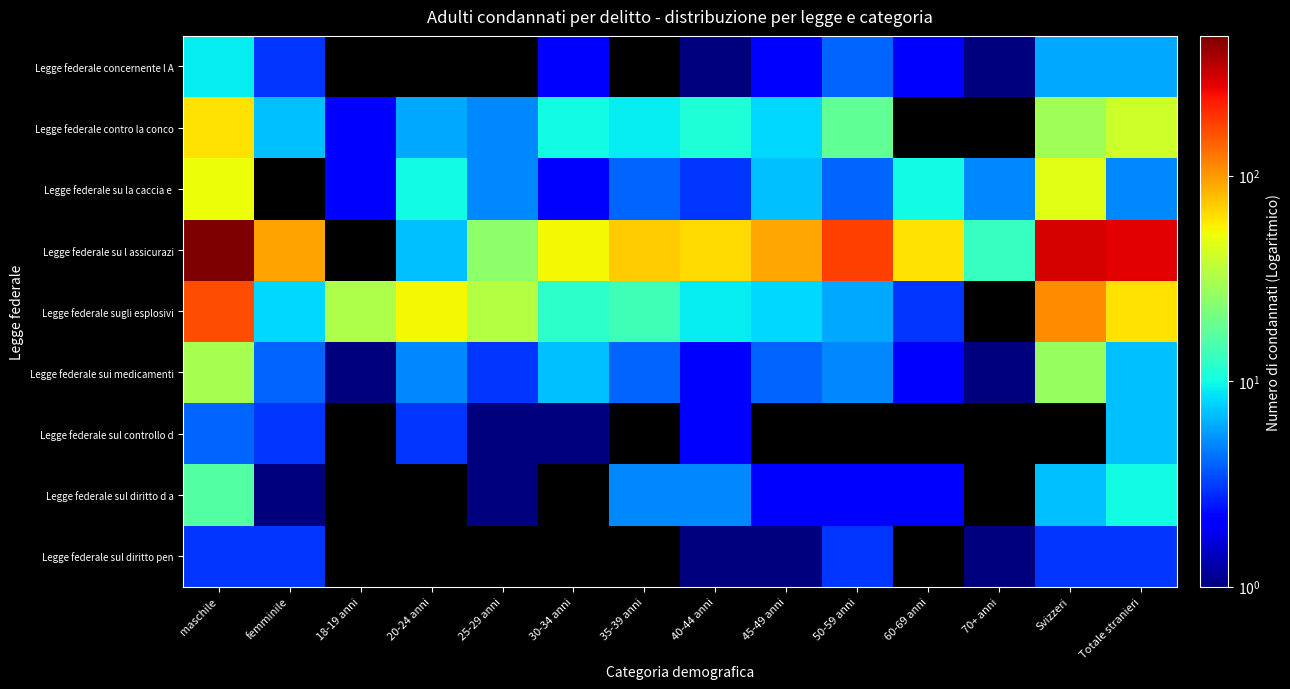

What is the minimum value shown in the chart?

1.0